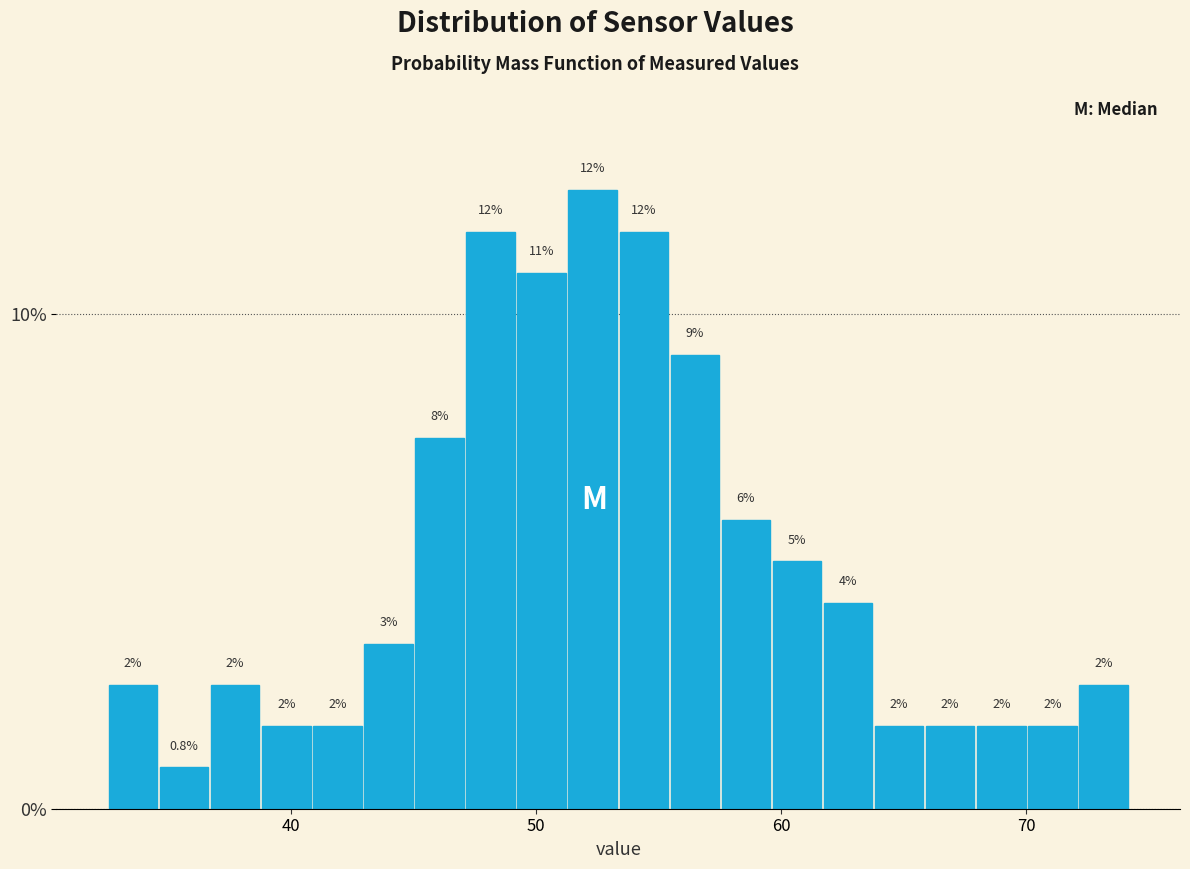

Around what value on the x-axis is the tallest bar? Give the approximate position of its centre, as read against the axis.

52